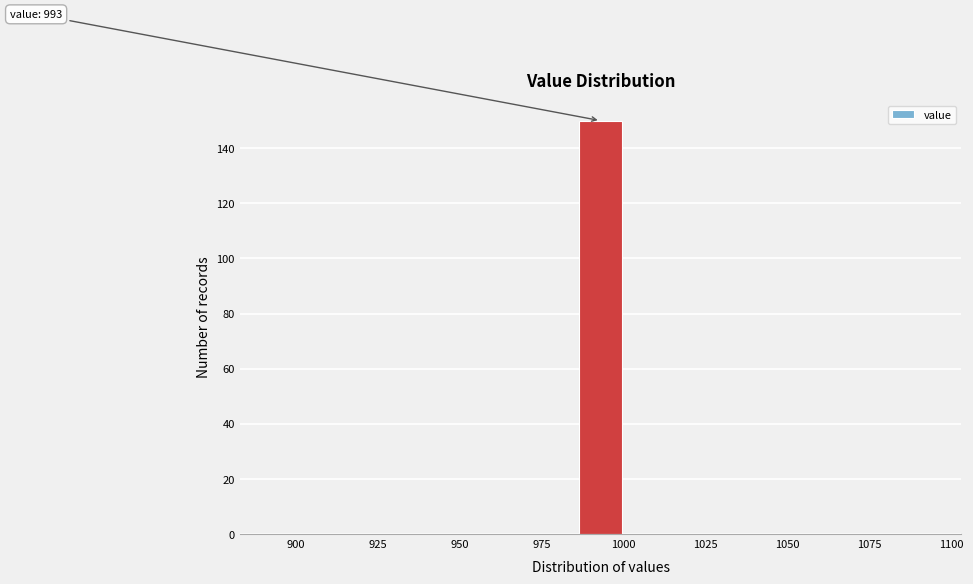

Around what value on the x-axis is the tallest bar? Give the approximate position of its centre, as read against the axis.

995